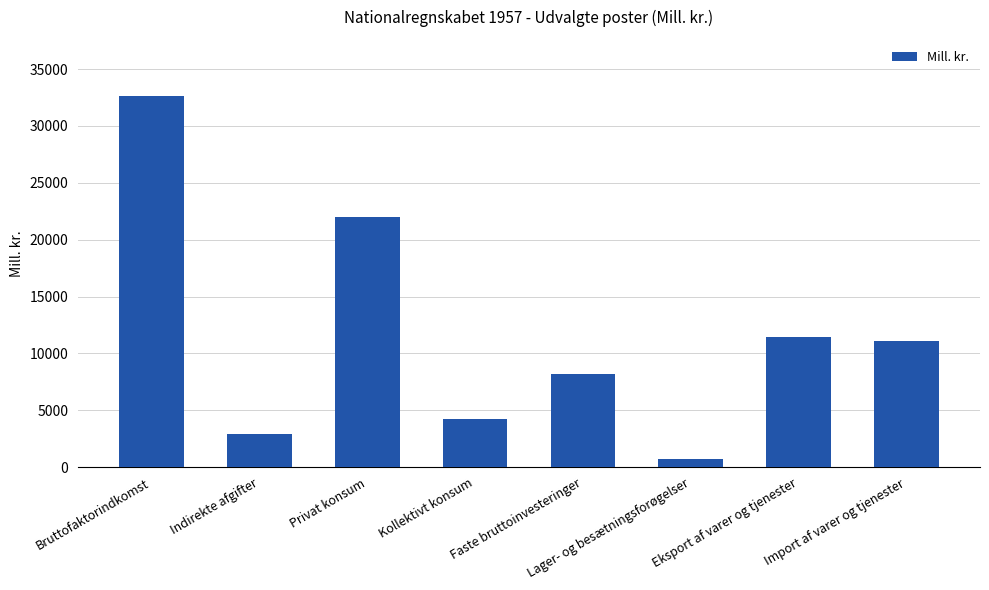

True or false: the data shows 4225 at Kollektivt konsum.

True